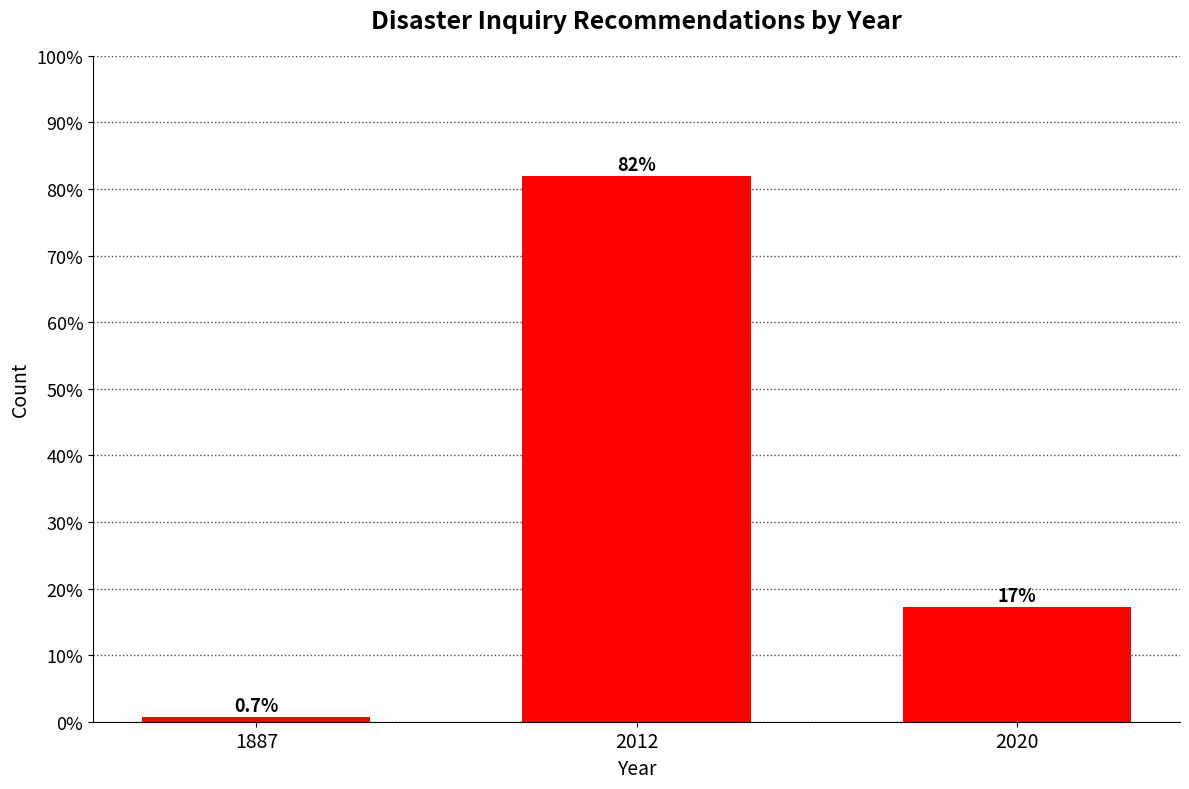

Reading left to right, transcribe all the data shown in this chart.

1887=0.7	2012=82.0	2020=17.3